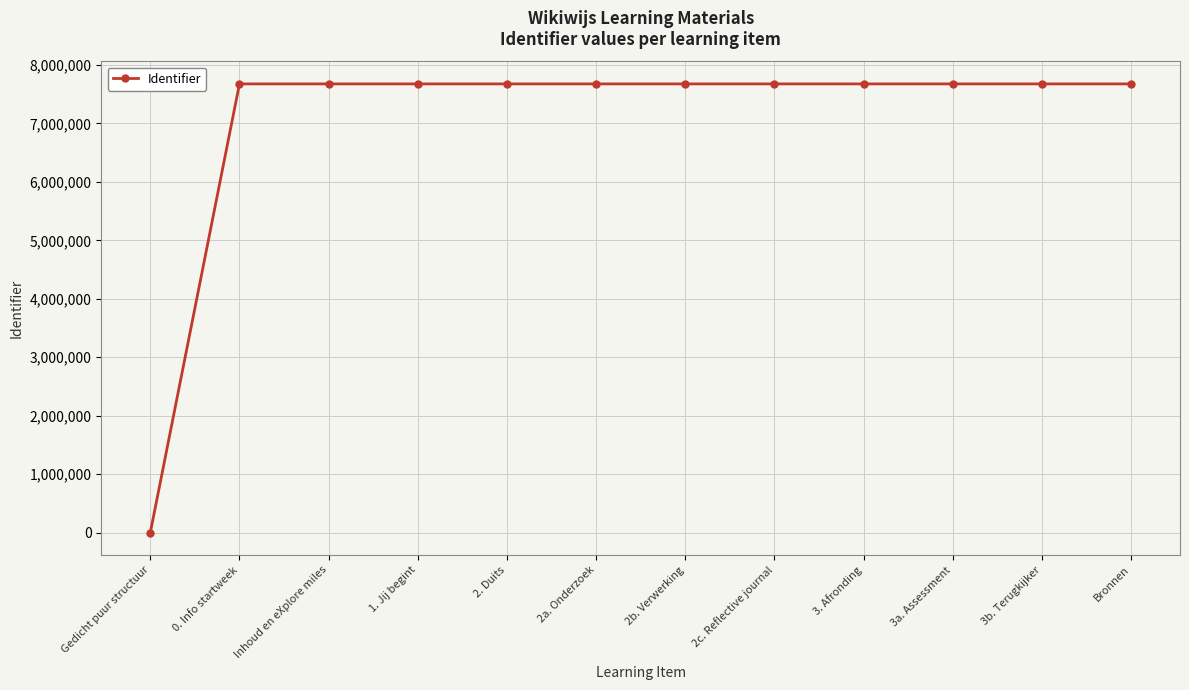

What is the label of the 6th point from the right?

2b. Verwerking